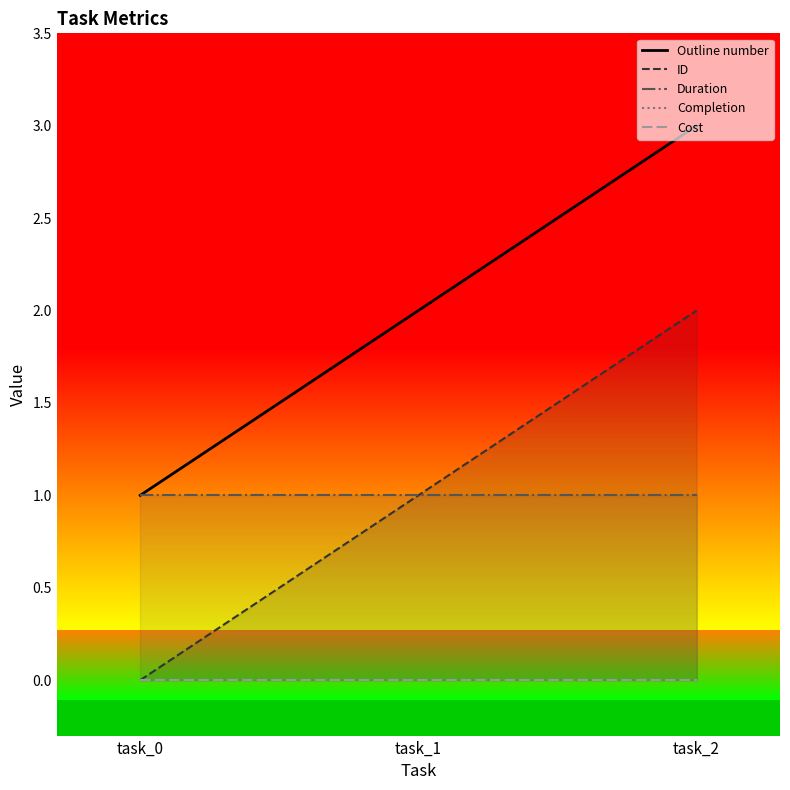

How many lines are shown in the chart?

5